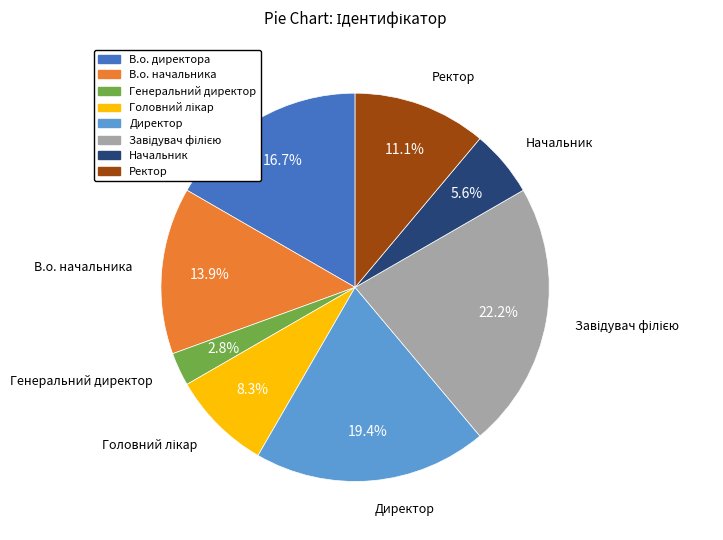

Approximately how many times larger is the value at Директор compared to В.о. директора?

1.2